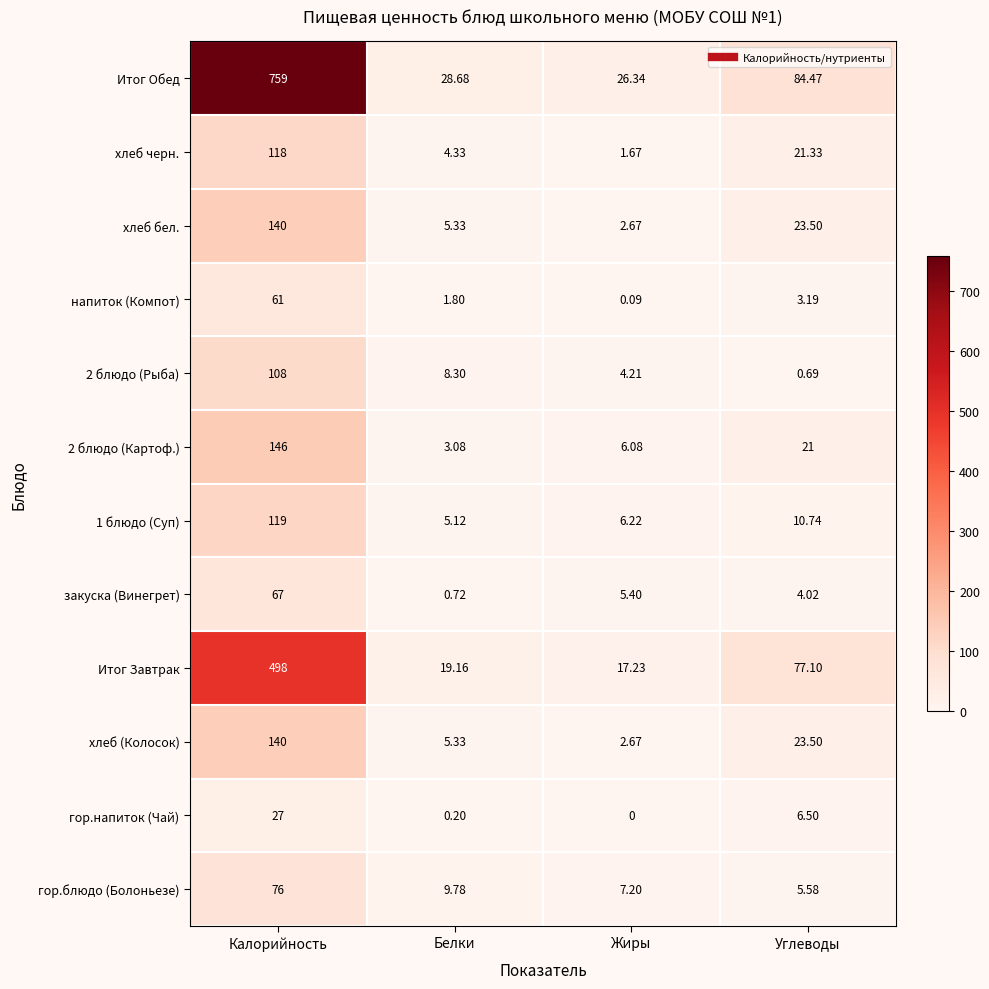

Rank the categories by Итог Завтрак value from highest to lowest.

Калорийность, Углеводы, Белки, Жиры